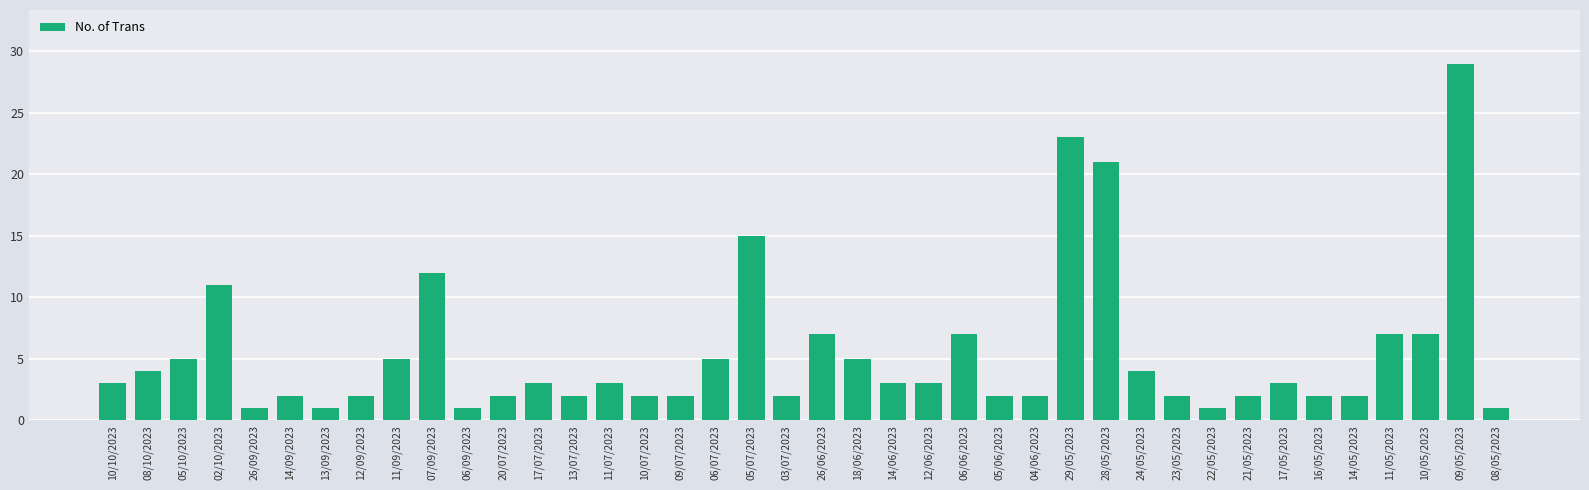

What is the value of the 39th bar from the left?

29